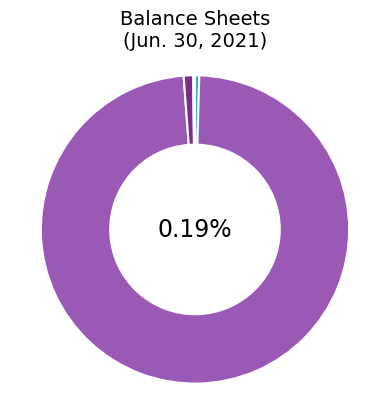

How many segments does this pie chart have?

4